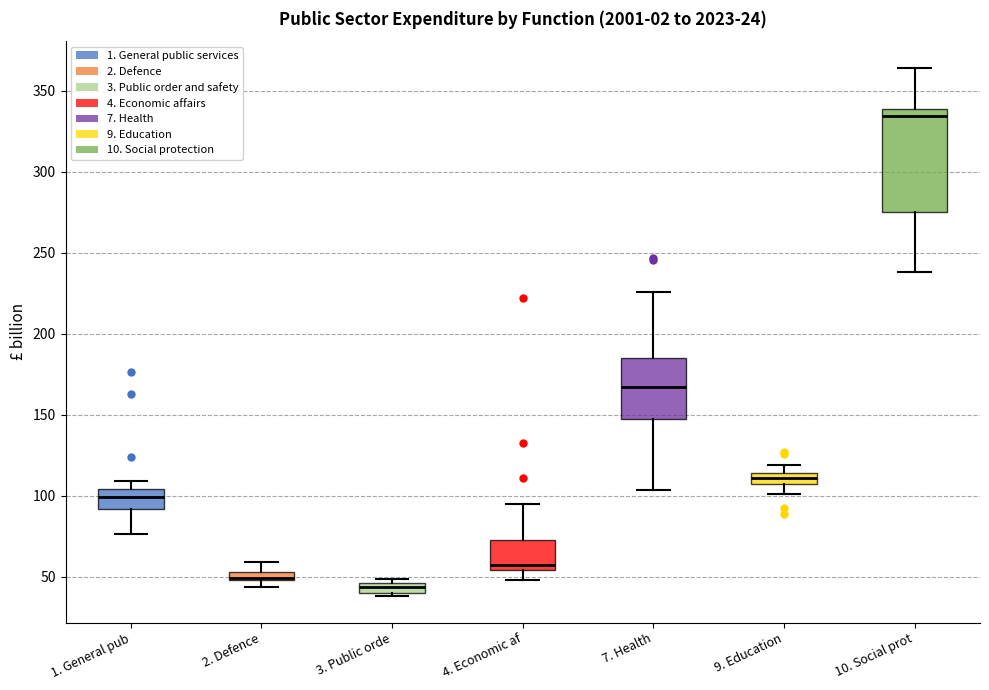

Which box is the tallest, from its lower edge to its upper edge?

10. Social prot